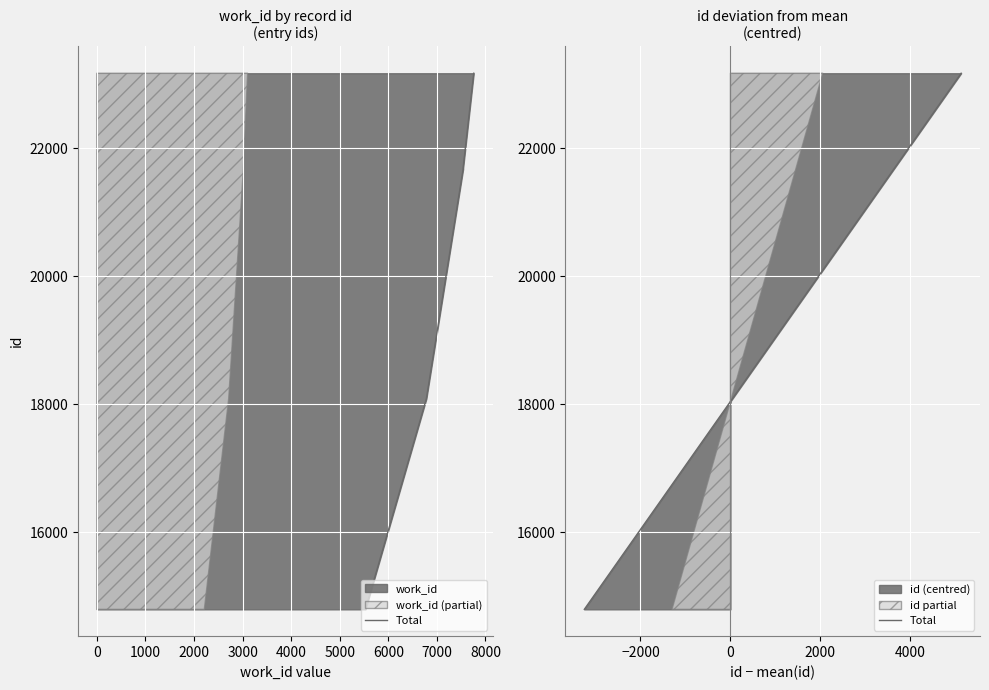

At which label is the value closest to 18983?

5000